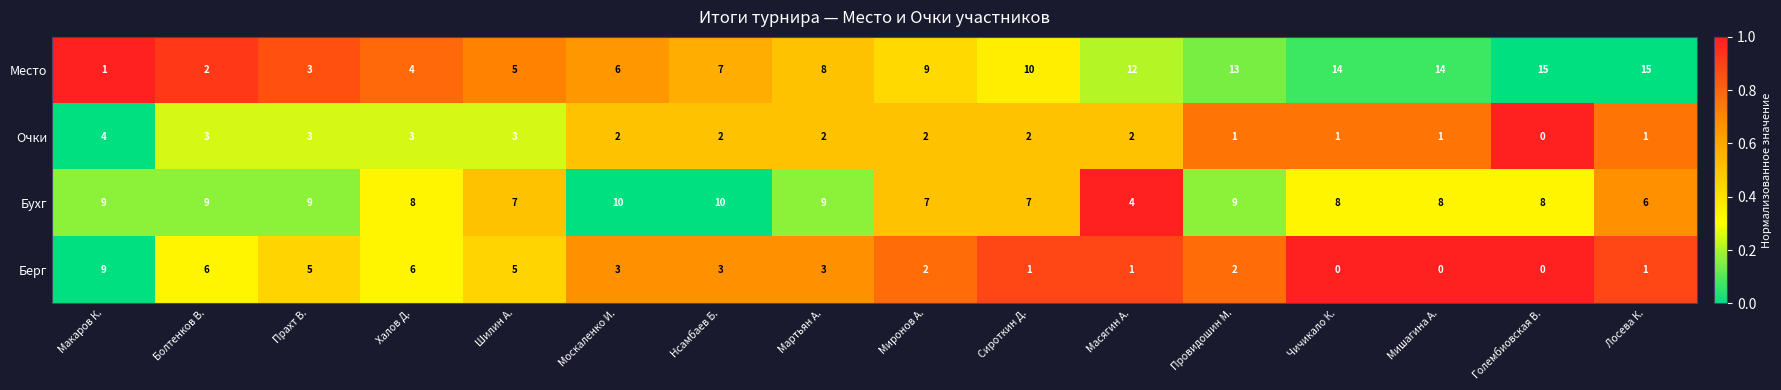

Which series has the largest total across all categories?

Место